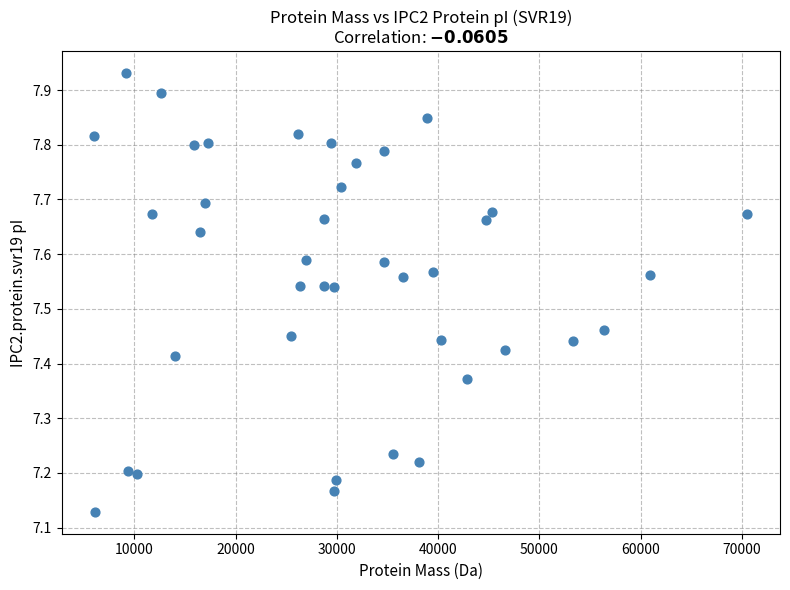

What is the range of X values (max minus min)?

64509.8